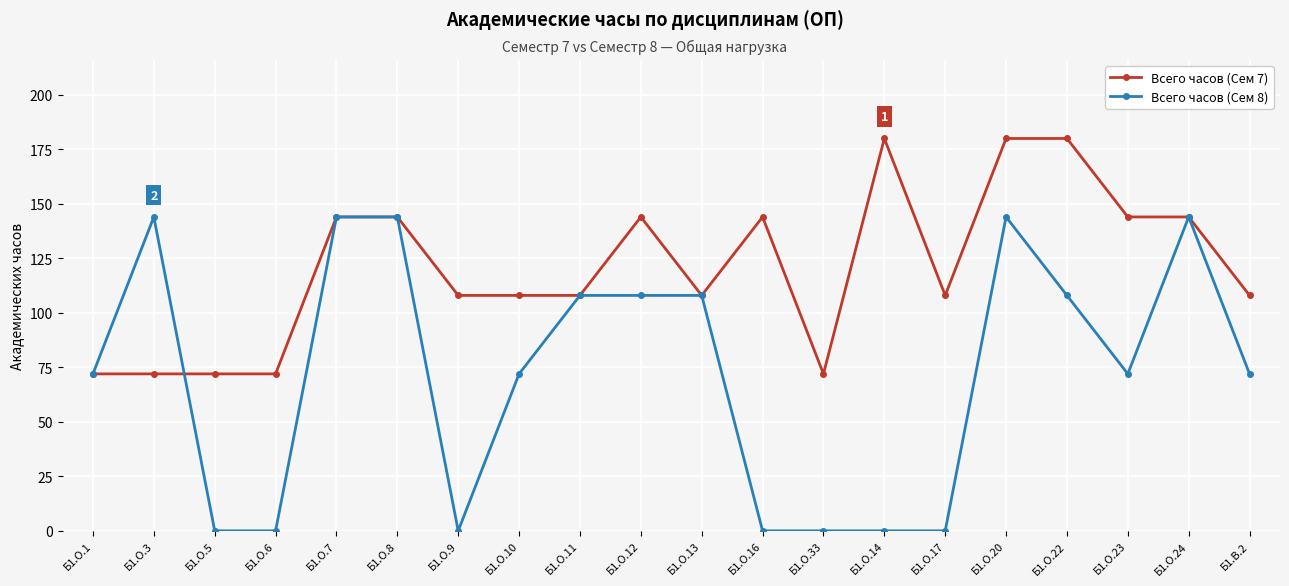

Is it true that Всего часов (Сем 8) equals 34 at Б1.О.20?

False